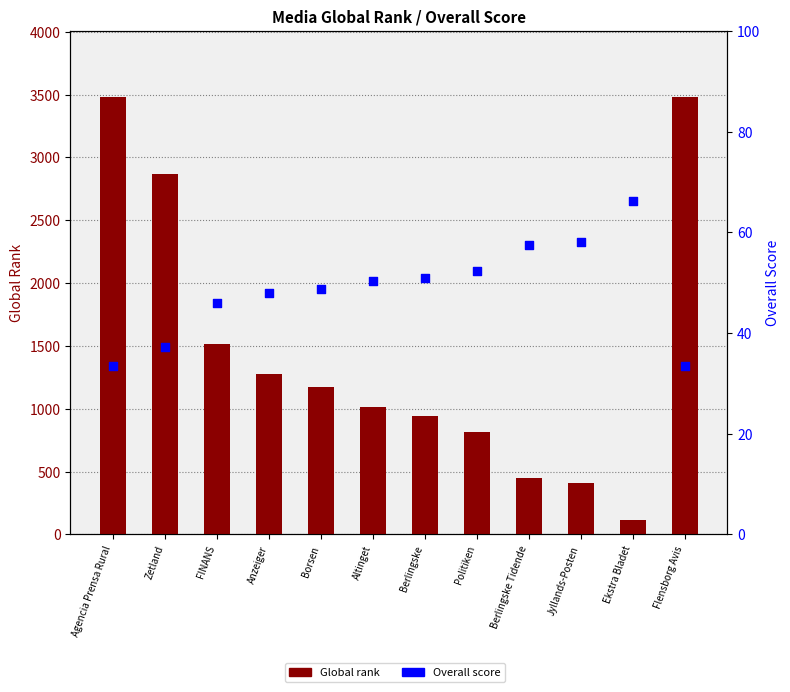

At which category is the sum across all series the highest?

Agencia Prensa Rural